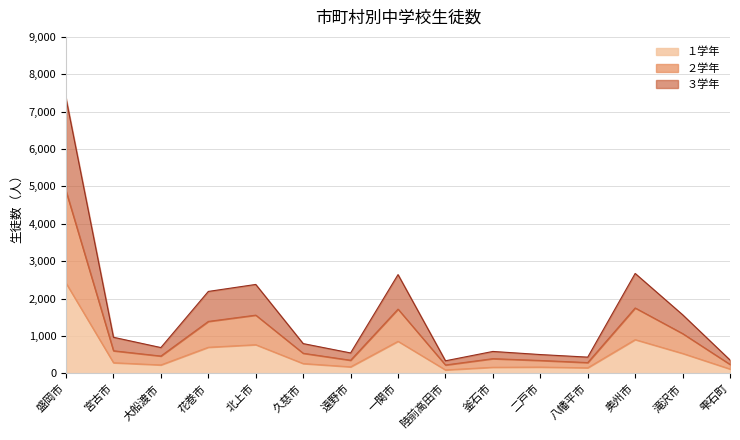

Rank the series at 雫石町 from lowest to highest value.

１学年, ２学年, ３学年